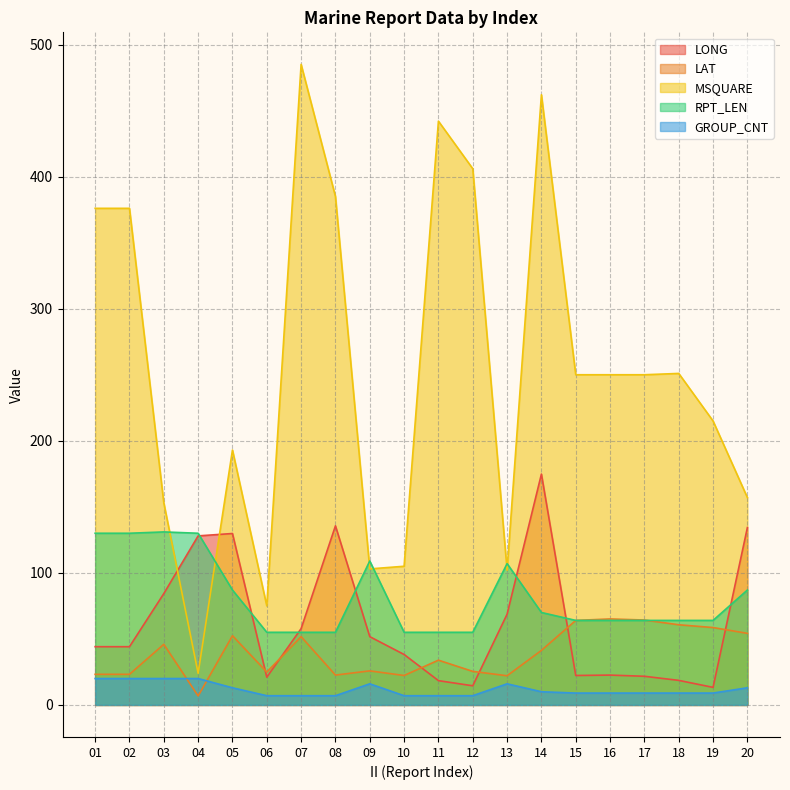

What is the maximum value for GROUP_CNT?

20.0